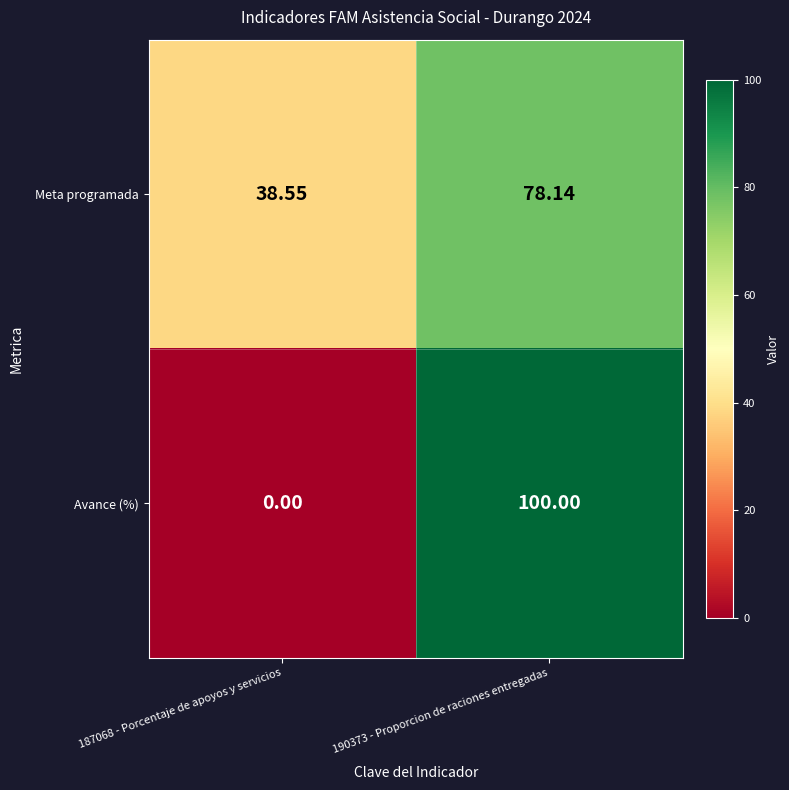

At how many categories does at least one series exceed 8?

2